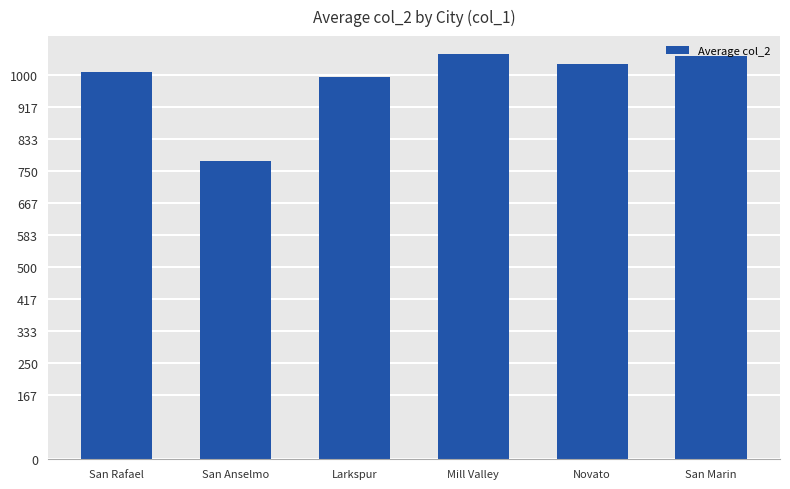

What is the approximate value at San Marin?

1047